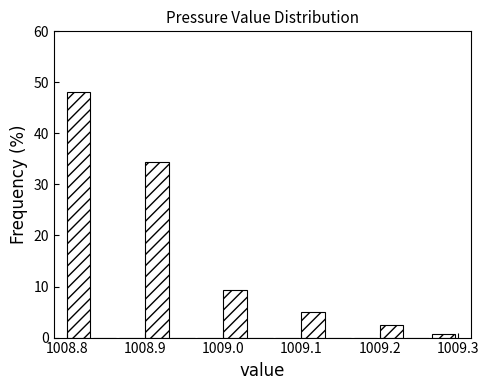

Around what value on the x-axis is the tallest bar? Give the approximate position of its centre, as read against the axis.

1008.82